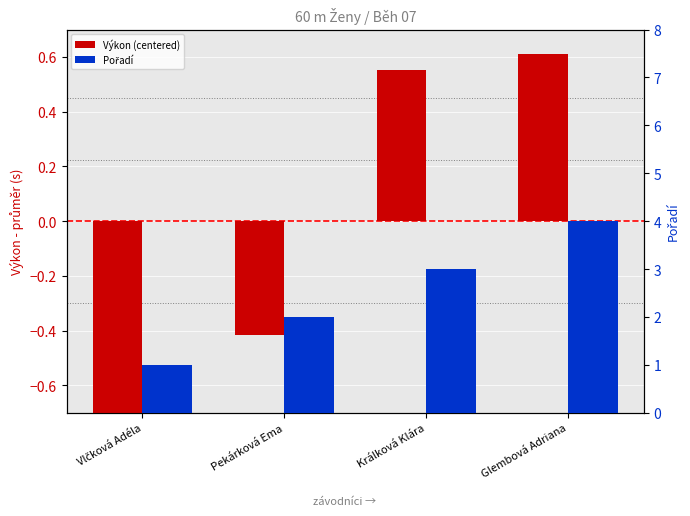

Are the bars grouped side by side (vs. stacked)?

Yes